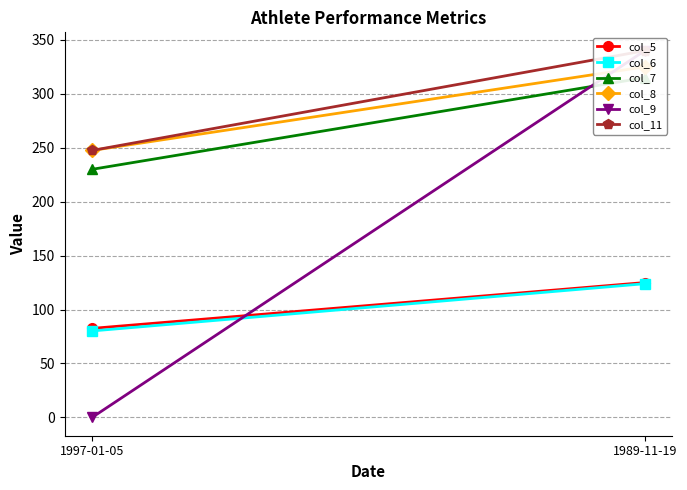

Between 1997-01-05 and 1989-11-19, which series saw the biggest shift?

col_9